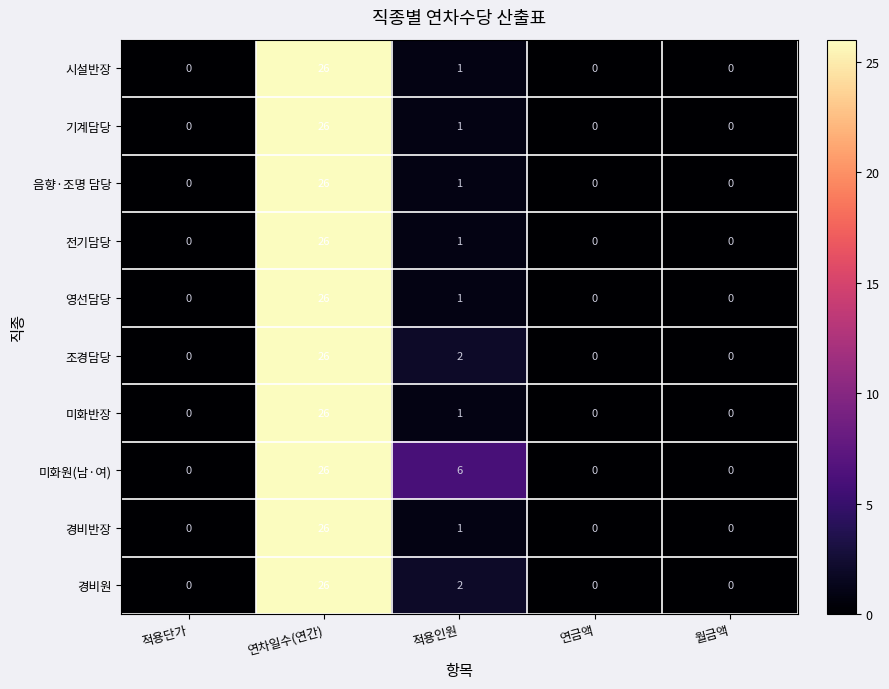

The 경비반장 series shows 15 at 연금액. True or false?

False